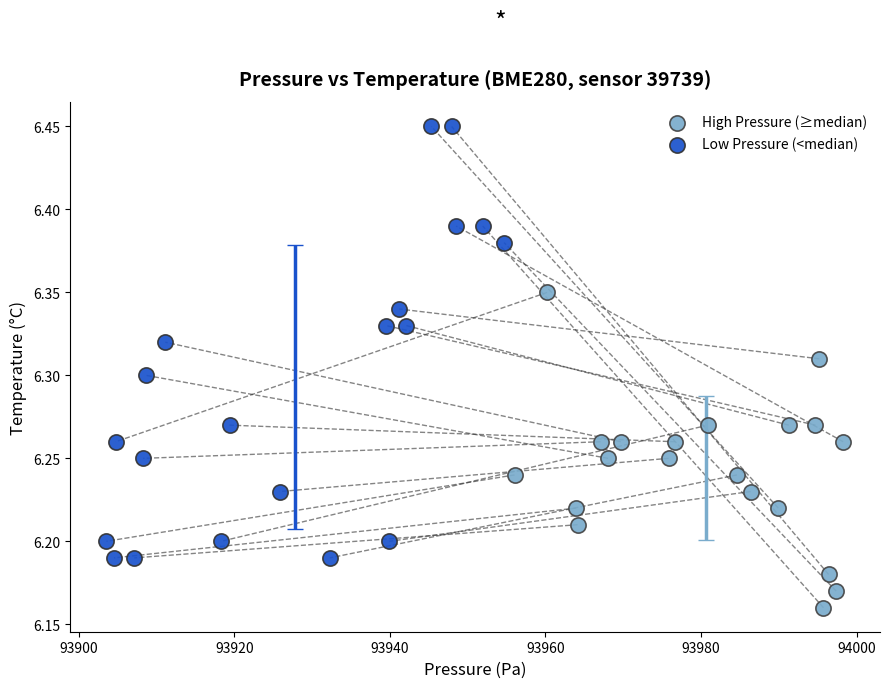

Which series has the widest spread of Y values?

Low Pressure (<median)